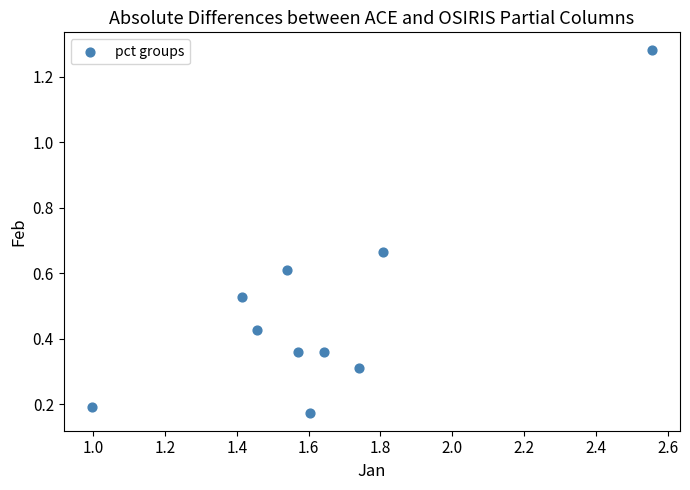

What is the range of X values (max minus min)?

1.6